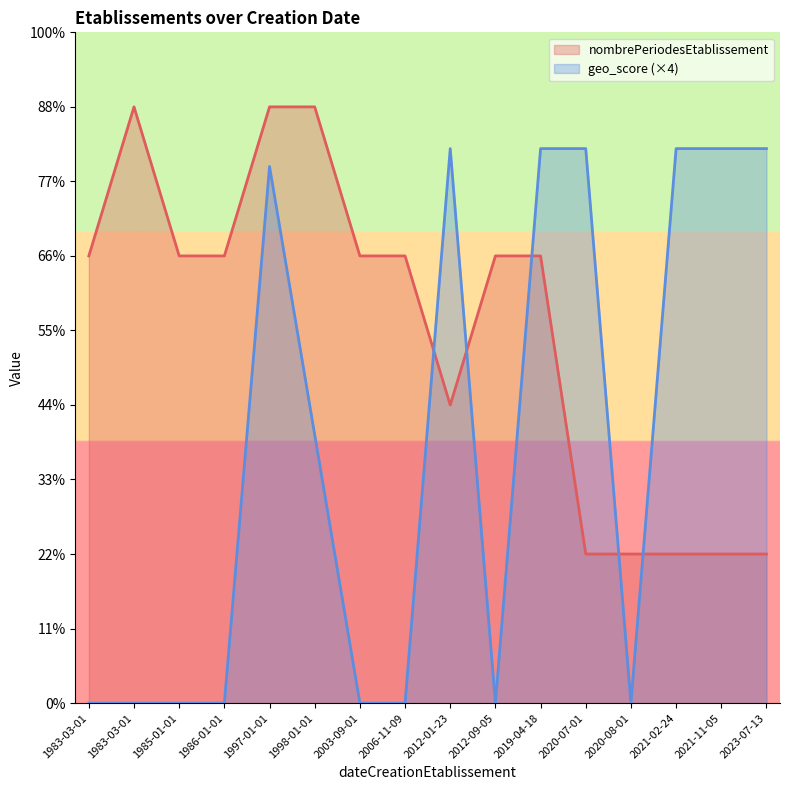

Where is nombrePeriodesEtablissement nearest to the value 2?

2012-01-23